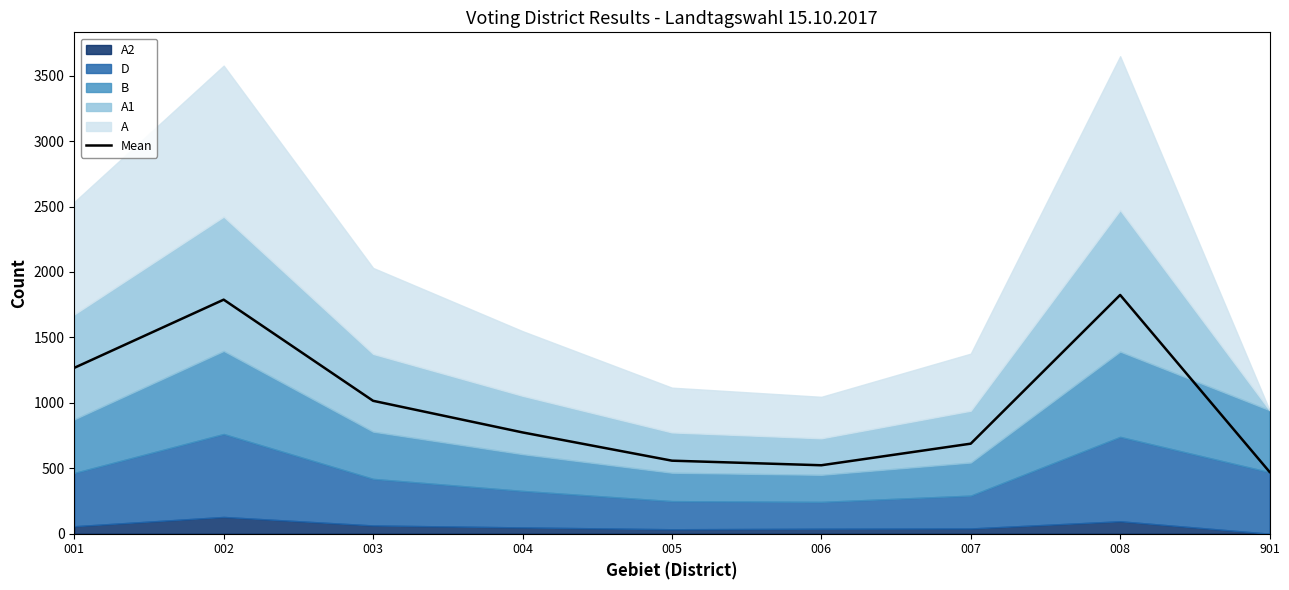

What is the greatest value displayed?

1824.5